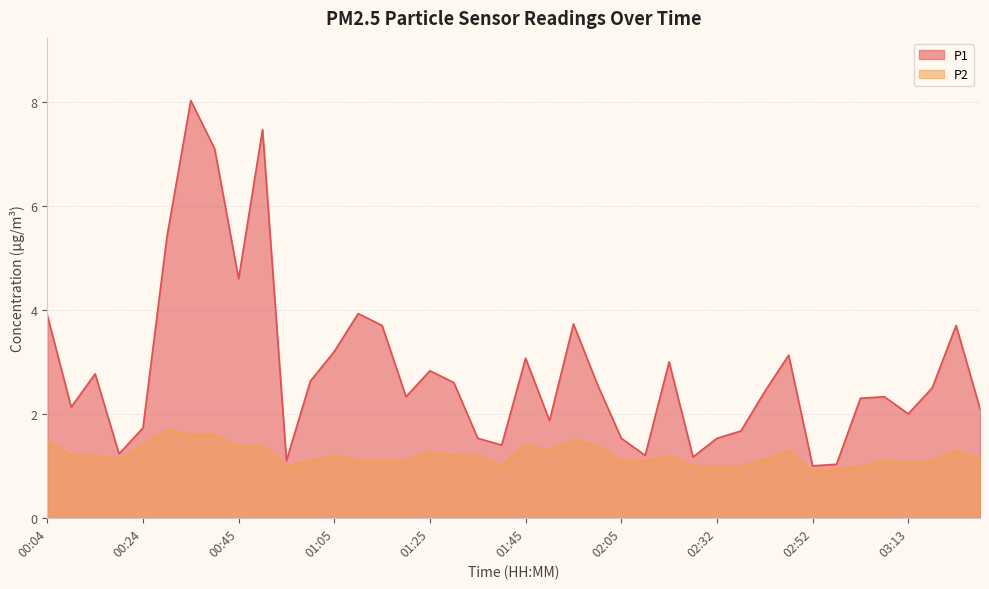

Does the chart display data point markers on the line(s)?

No